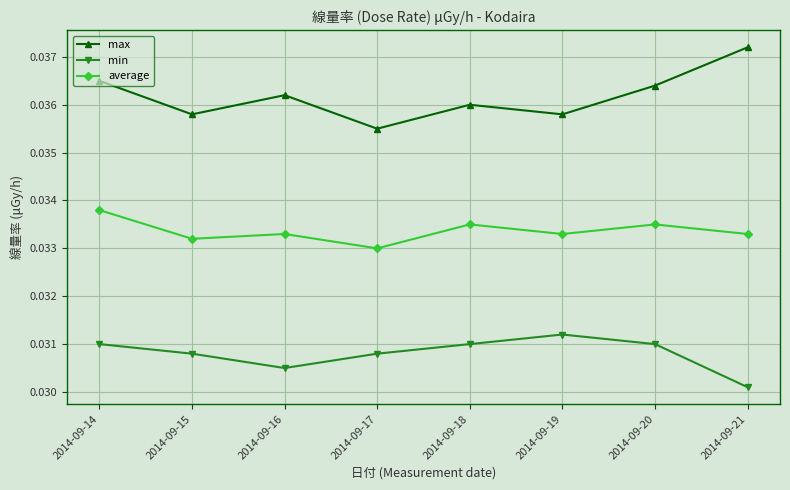

Which series has the widest spread of values?

max